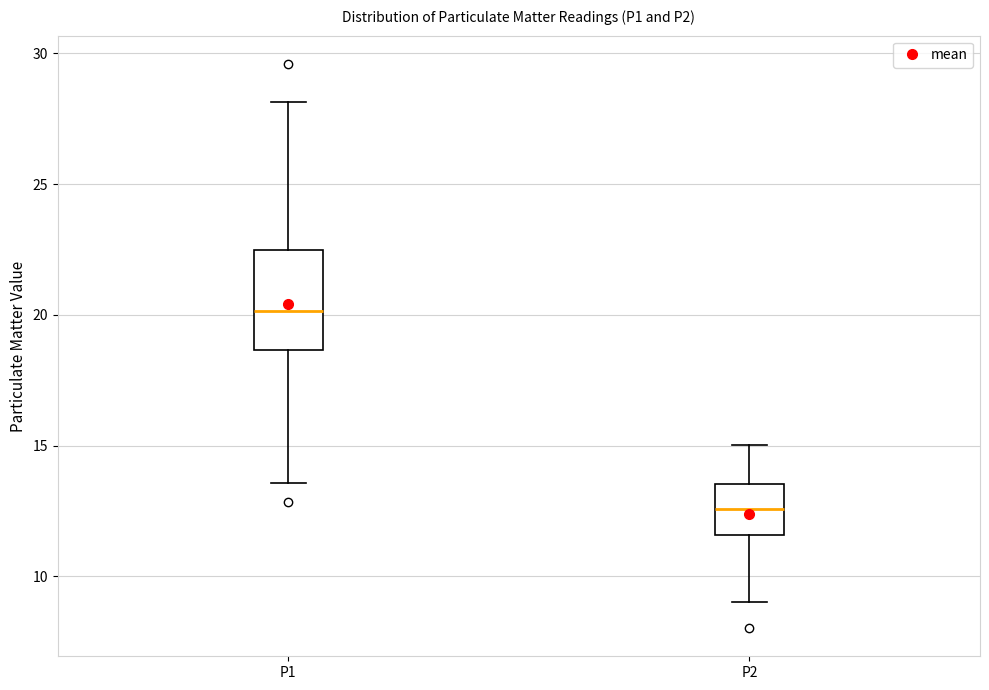

Reading left to right, read every box against the y-axis: the position of its median line, the range the box covers, and the ends of its whiskers. The values are not printed on the chart, so give them approximately, as read against the axis.

P1: median 20.0, box 18.5 to 22.5, whiskers 13.5 to 28.0
P2: median 12.5, box 11.5 to 13.5, whiskers 9.0 to 15.0